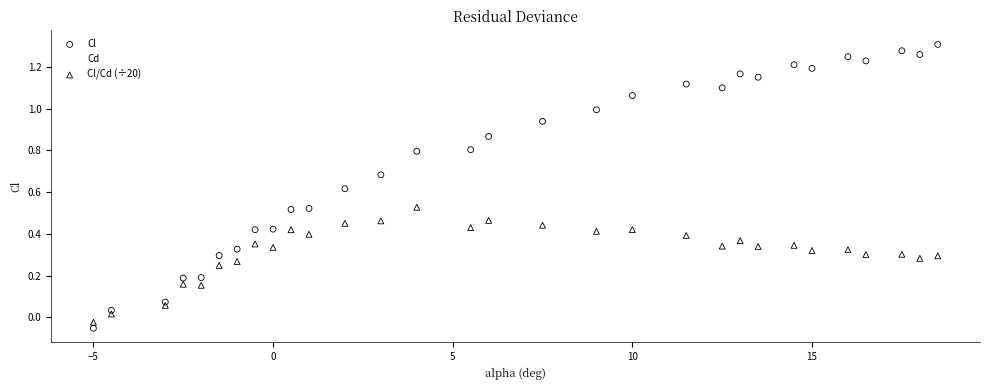

Which series reaches the maximum Y coordinate?

Cl